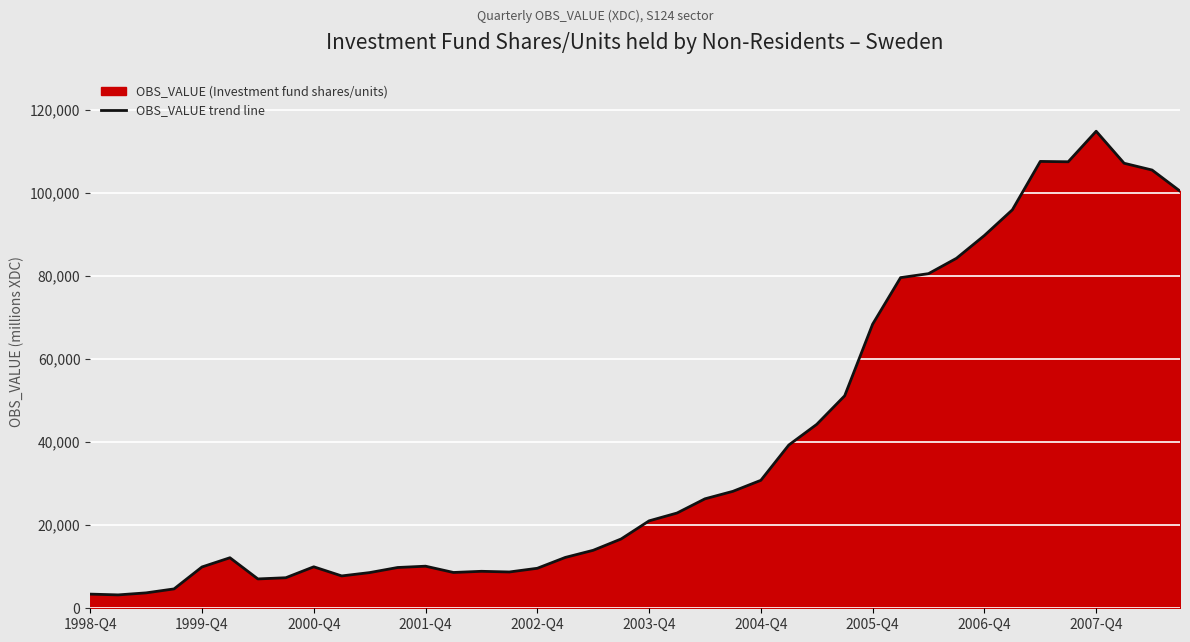

What is the sum of all values?

1582241